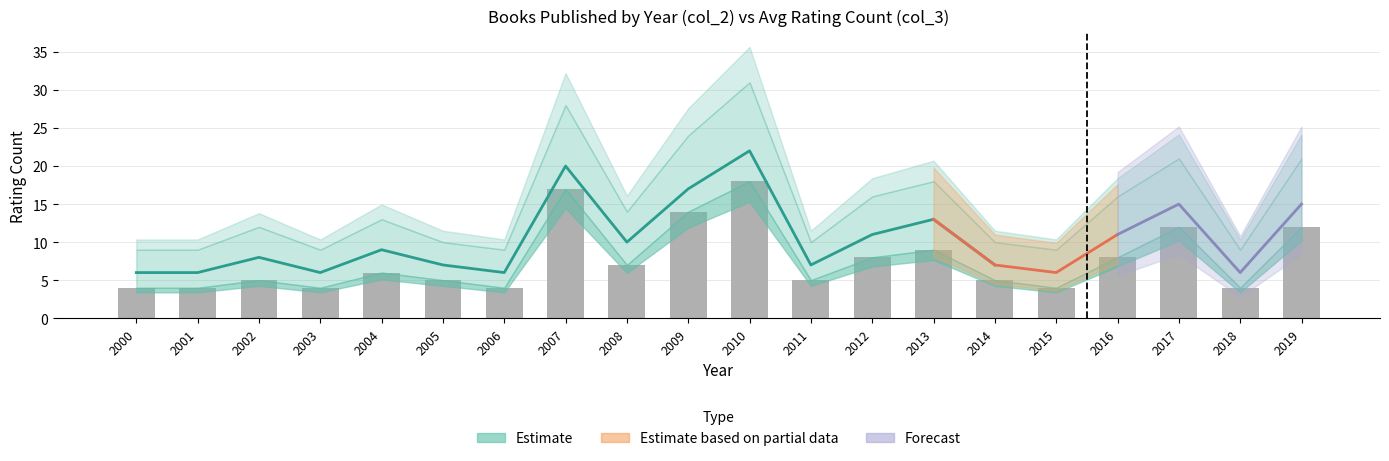

How many categories are shown in the chart?

20